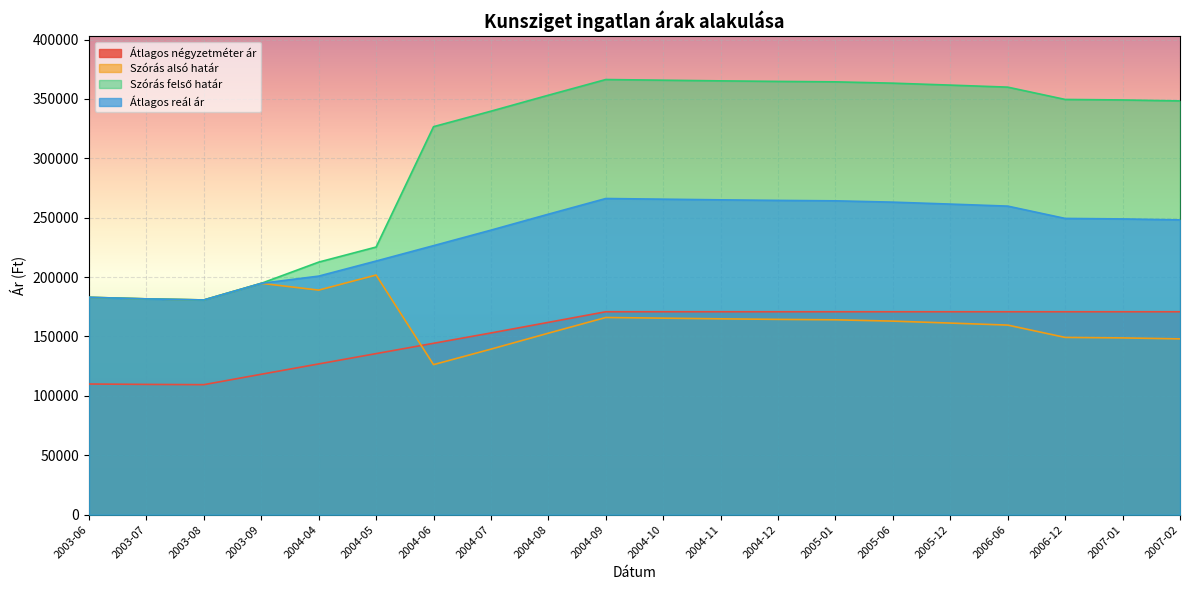

True or false: Átlagos négyzetméter ár and Átlagos reál ár intersect in this chart.

False